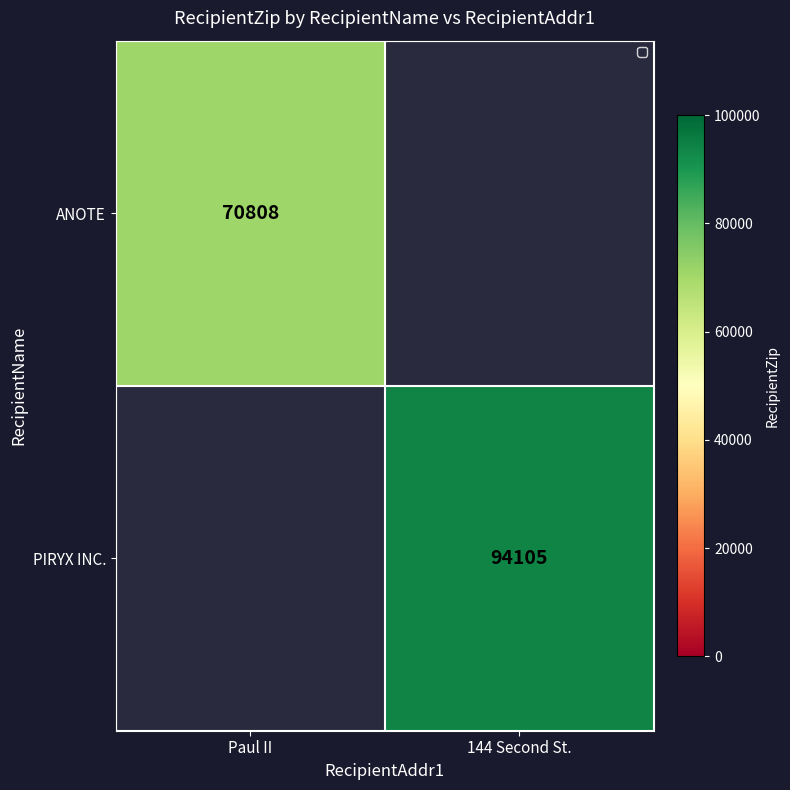

At how many categories does at least one series exceed 87291?

1